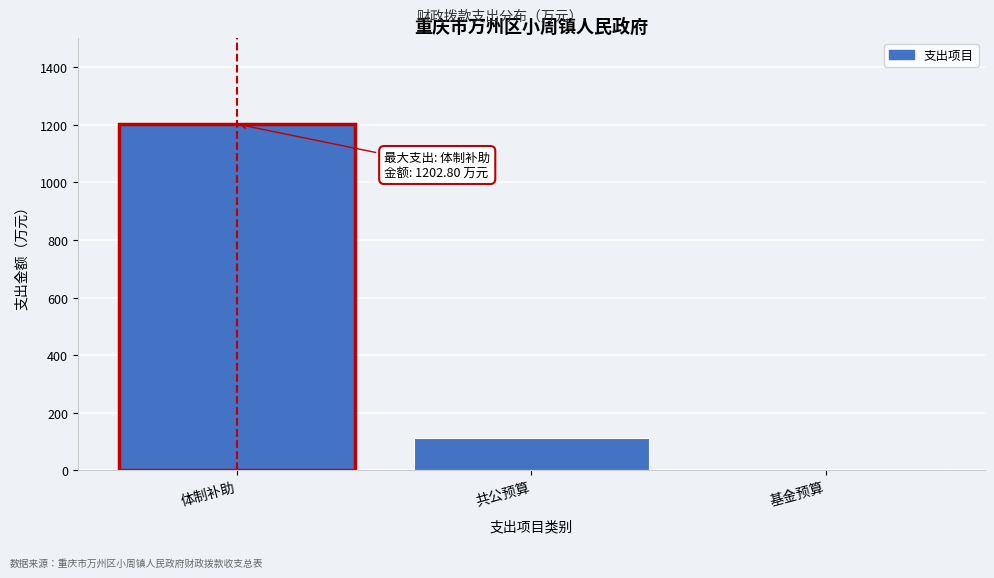

Reading right to left, extract all data points from this chart.

5.0	111.2	1202.8